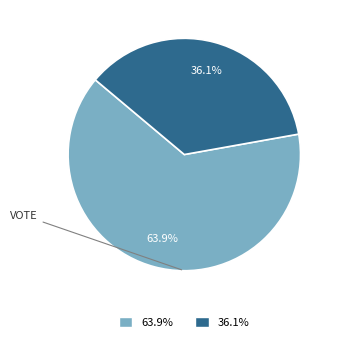

Which slice is the smallest?

36.1%